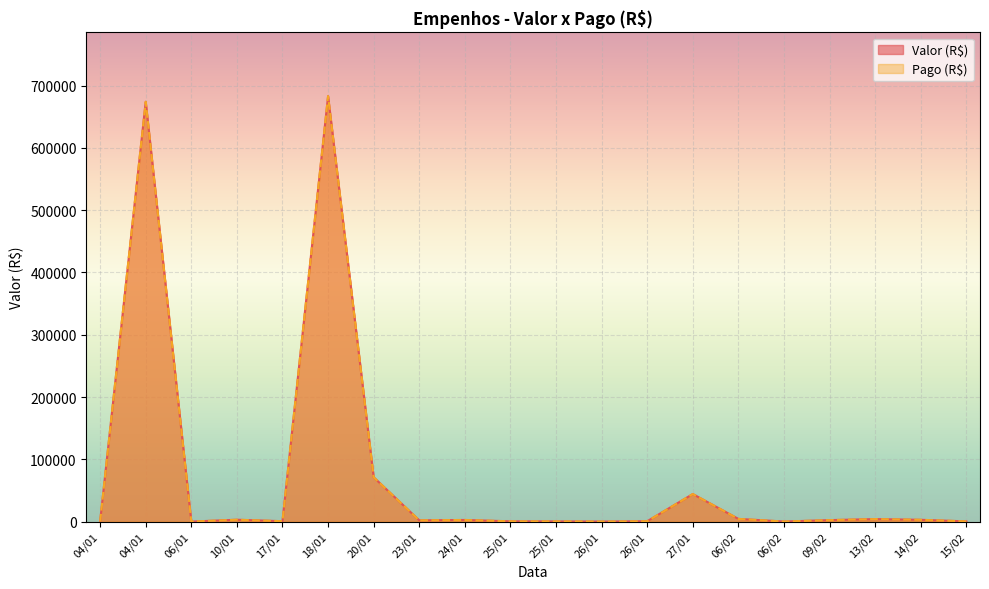

At which category does Pago (R$) reach its first local valley?

06/01